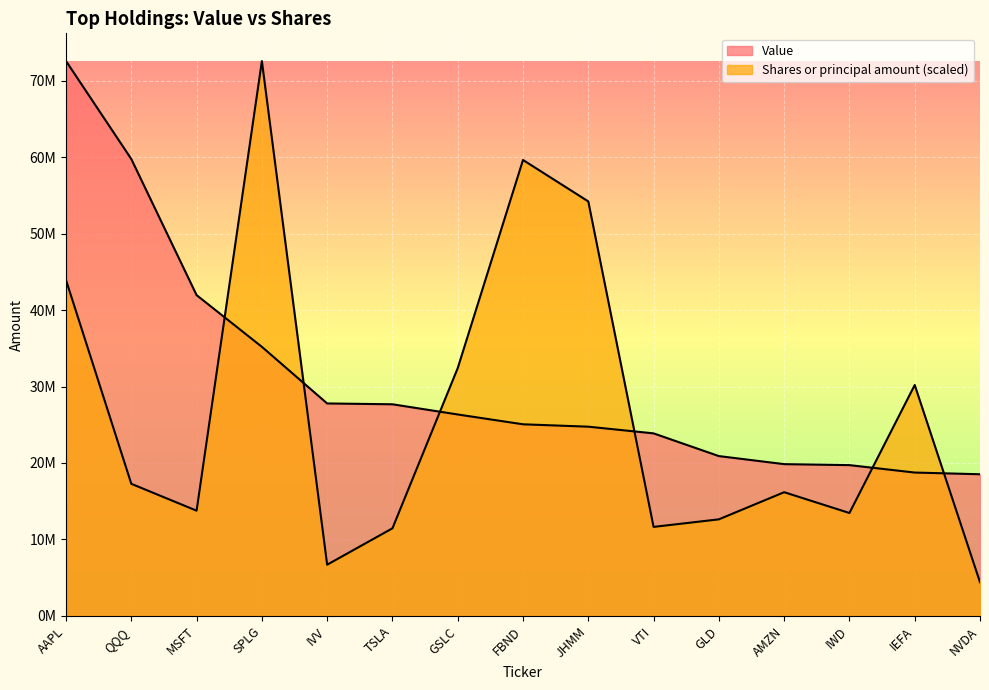

Between GSLC and JHMM, which is larger?

GSLC